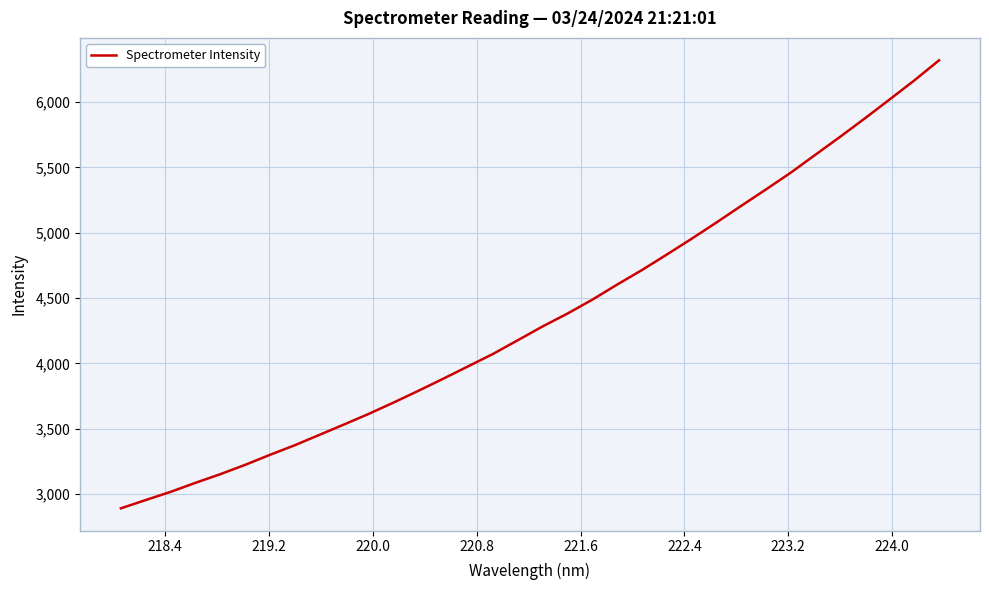

What is the smallest value displayed?

2889.4